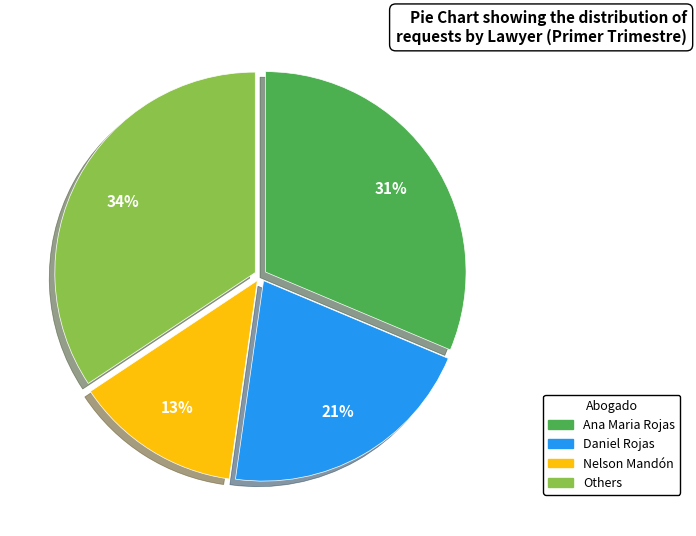

To the nearest percent, what is the difference between the largest and smallest slice percentages?

21%